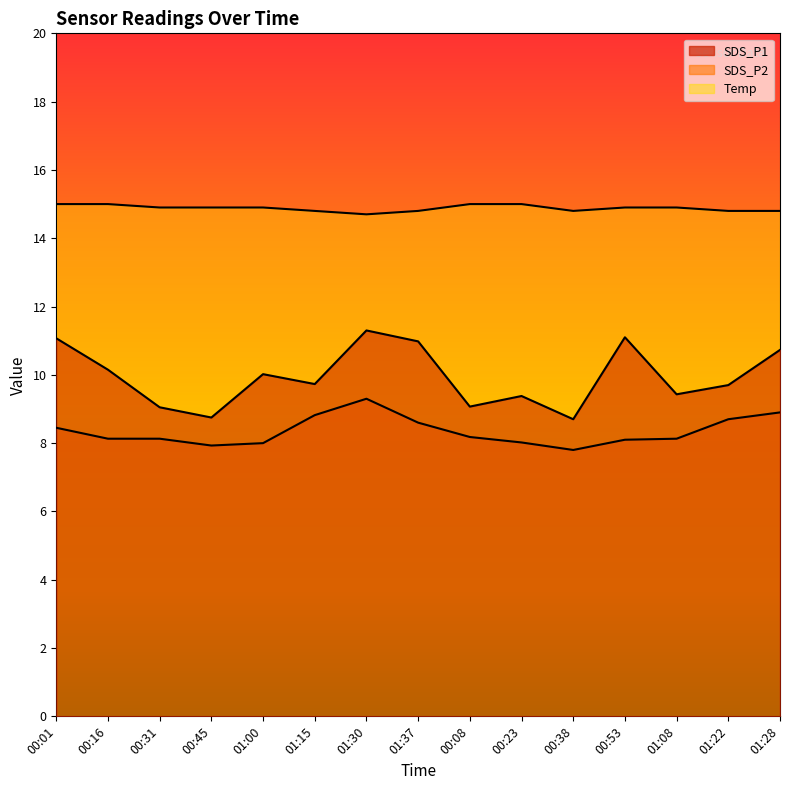

Does the chart have visible grid lines?

No